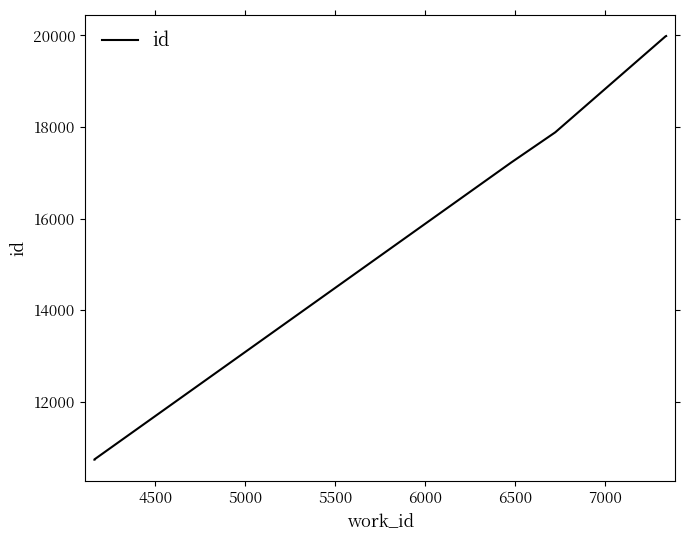

Reading left to right, list all the values displayed in this chart.

10733	10734	10735	10736	10737	10738	17225	17885	19983	19988